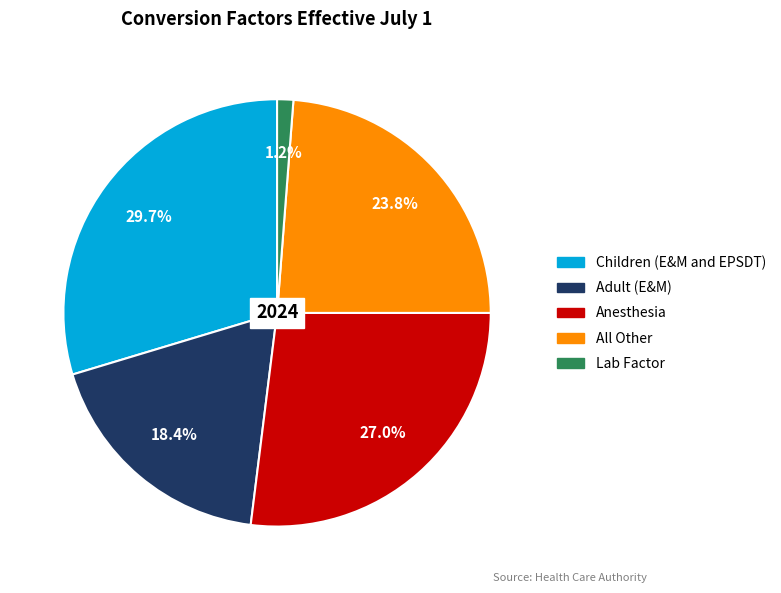

True or false: Children (E&M and EPSDT) accounts for 30% of the total.

True